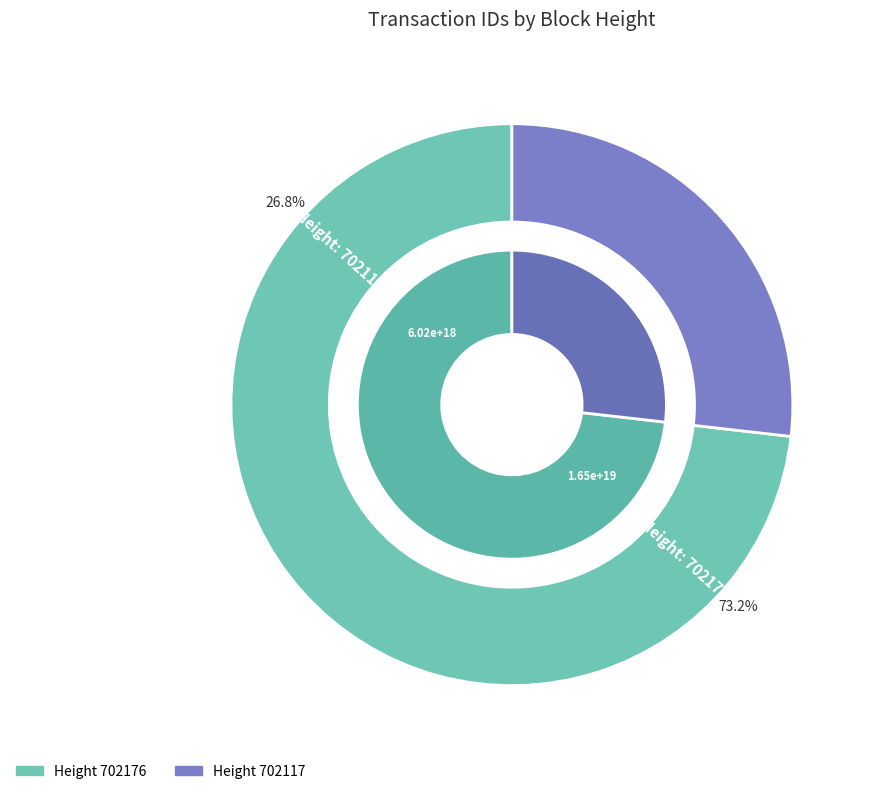

Between 702176 and 702117, which is larger?

702176